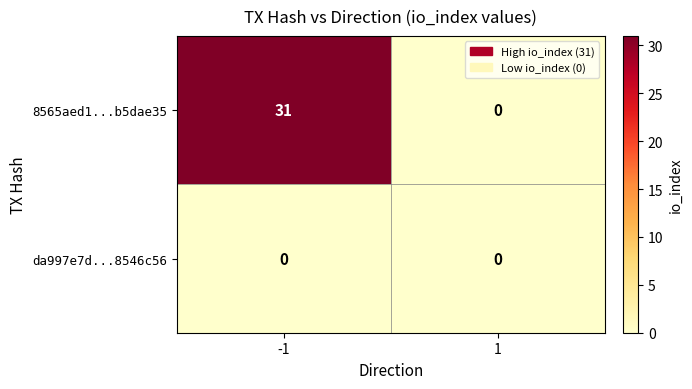

List the series in order of their overall mean, lowest first.

da997e7d...8546c56, 8565aed1...b5dae35